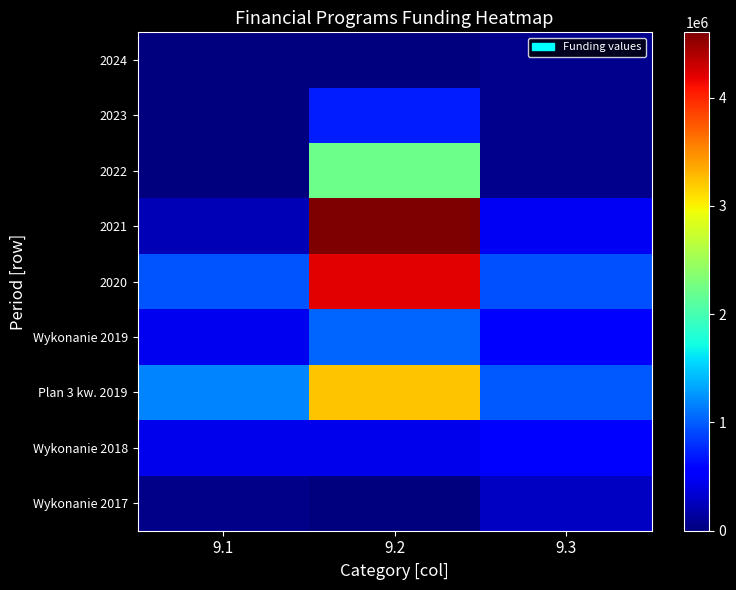

Reading right to left, extract all data points from this chart.

Wykonanie 2017: 9.3=270291.7	9.2=0.0	9.1=40847.8
Wykonanie 2018: 9.3=567676.6	9.2=442178.9	9.1=447389.3
Plan 3 kw. 2019: 9.3=983791.6	9.2=3222435.0	9.1=1177297.1
Wykonanie 2019: 9.3=523061.3	9.2=1031623.1	9.1=453144.6
2020: 9.3=946267.8	9.2=4203076.0	9.1=957871.7
2021: 9.3=473025.1	9.2=4604060.0	9.1=225892.0
2022: 9.3=65832.0	9.2=2226304.0	9.1=0.0
2023: 9.3=65832.0	9.2=705029.0	9.1=0.0
2024: 9.3=65832.0	9.2=0.0	9.1=0.0